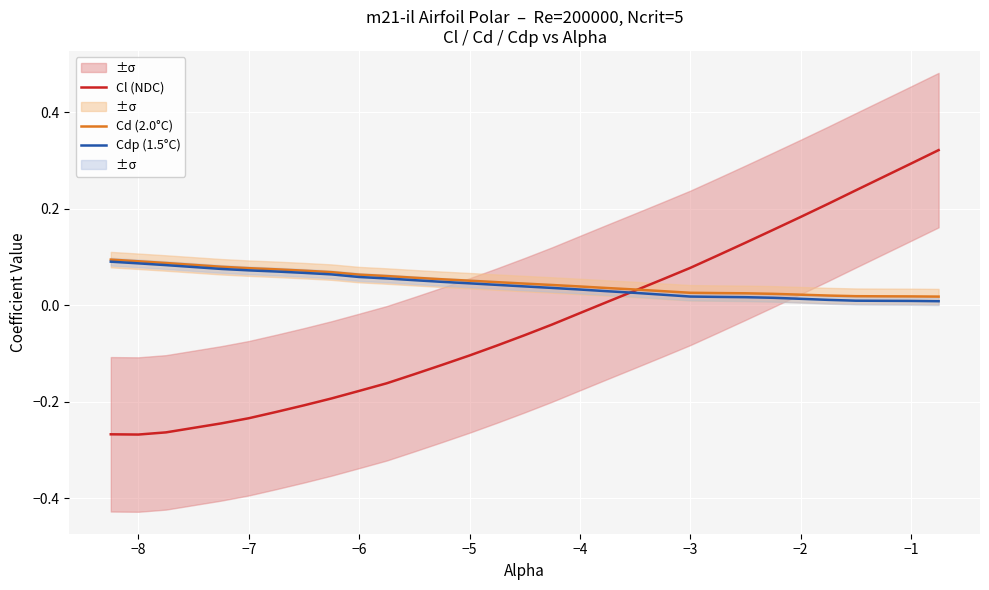

Does the chart display data point markers on the line(s)?

No